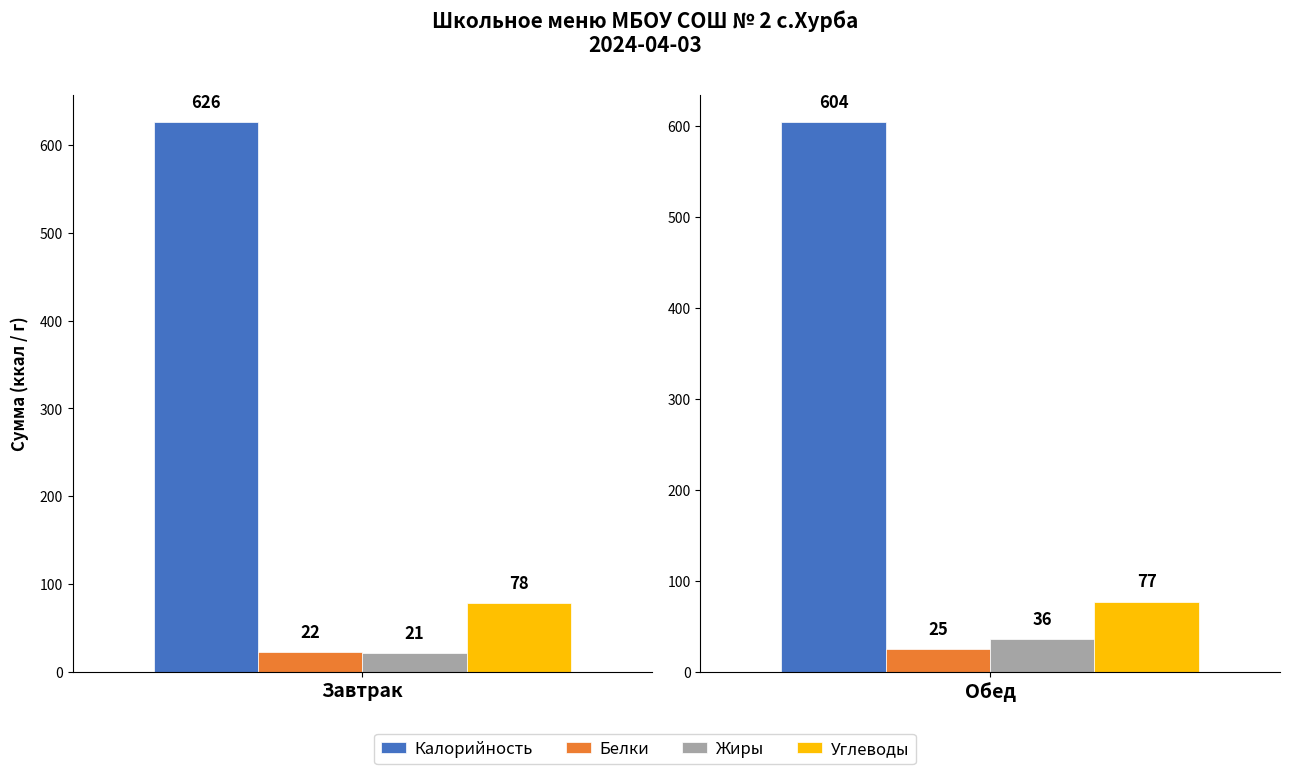

The Калорийность series shows 177 at Кисломолочный
напиток. True or false?

False